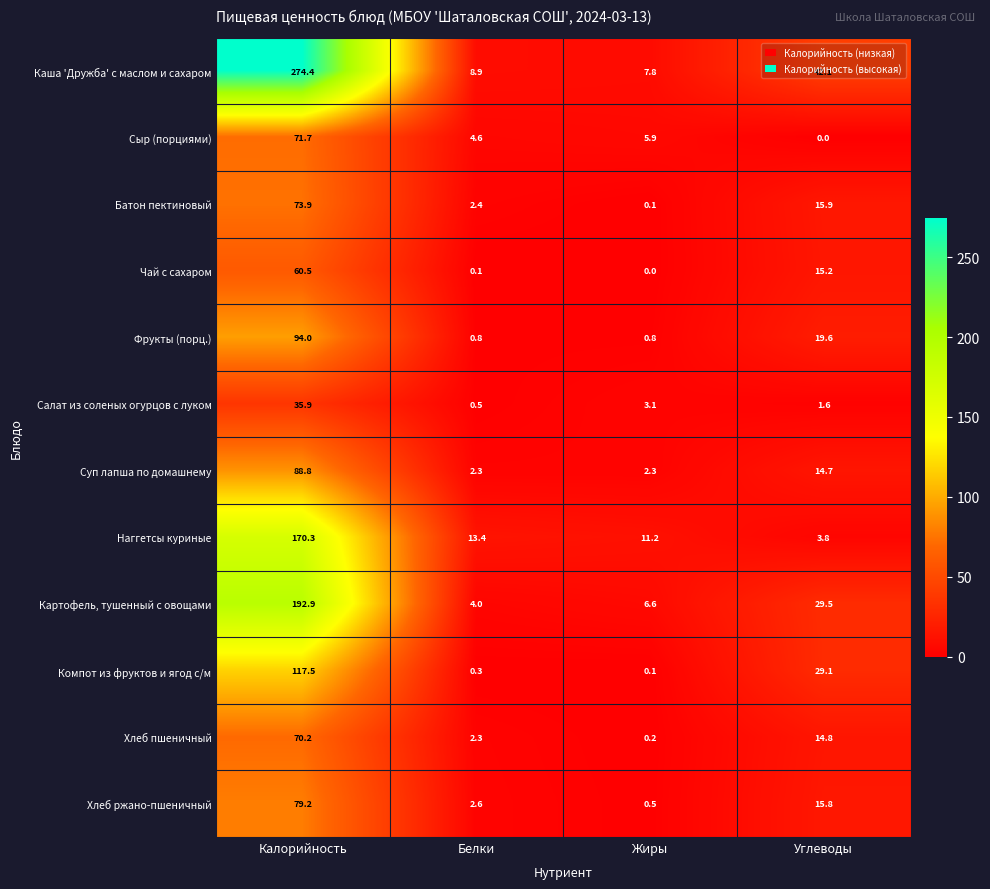

How many data points does each series have?

4